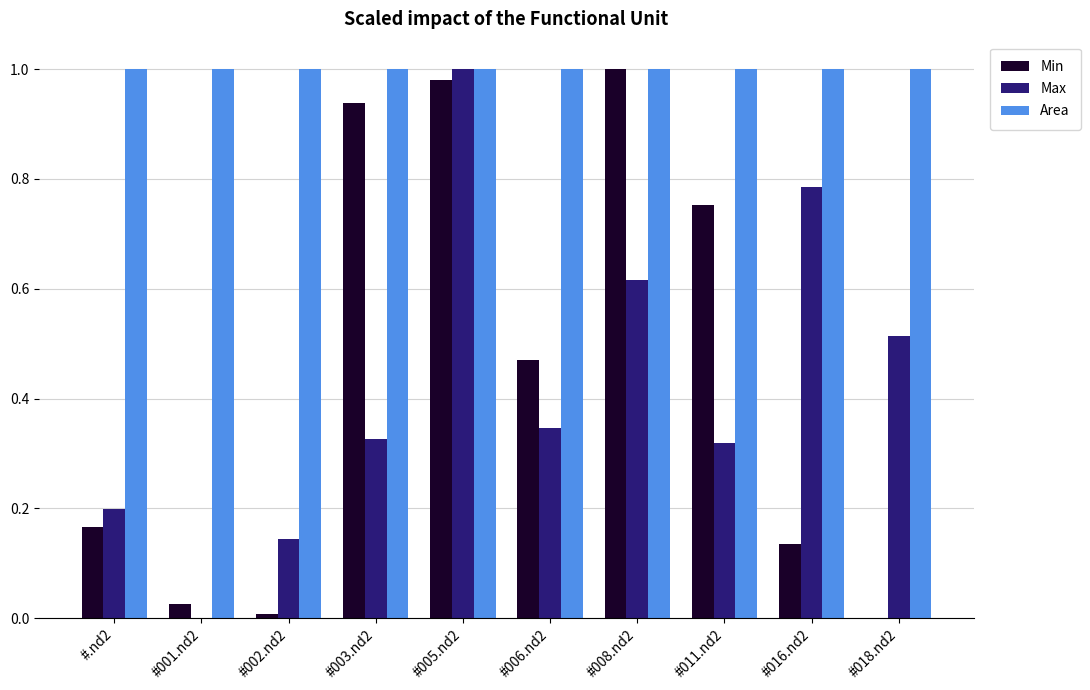

At which label does Max reach its peak?

#005.nd2